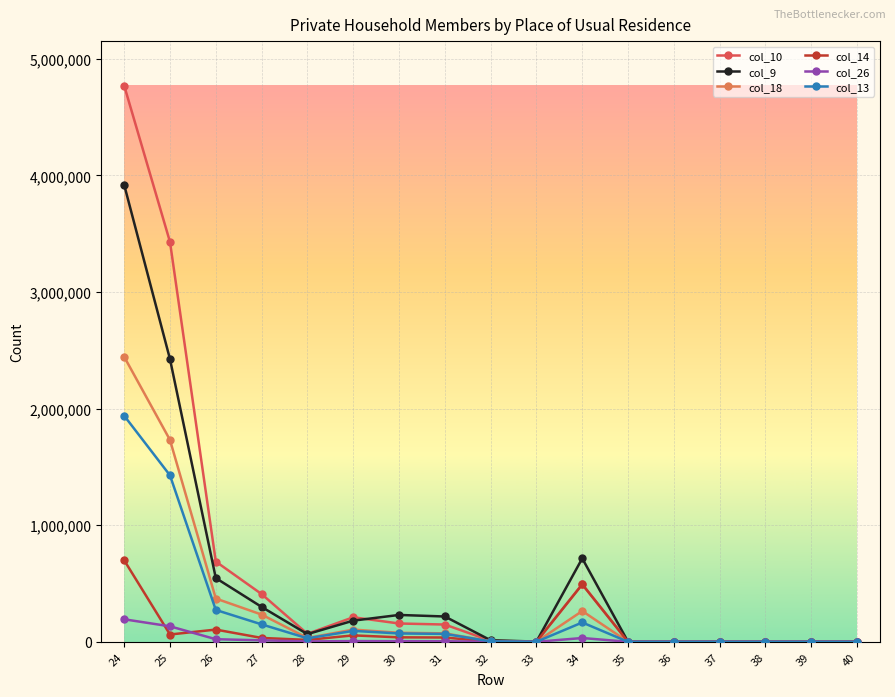

Rank the series by their maximum value, from highest to lowest.

col_10, col_9, col_18, col_13, col_14, col_26